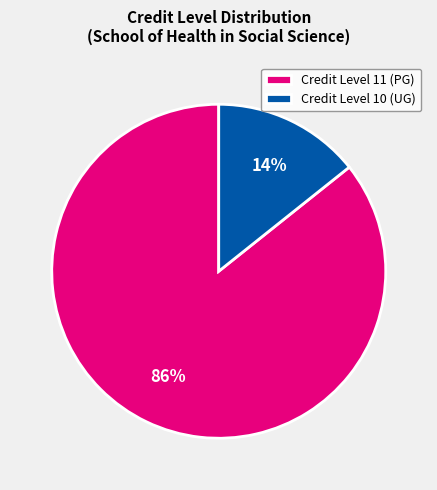

To the nearest percent, what portion does Credit Level 11 (PG) represent?

86%